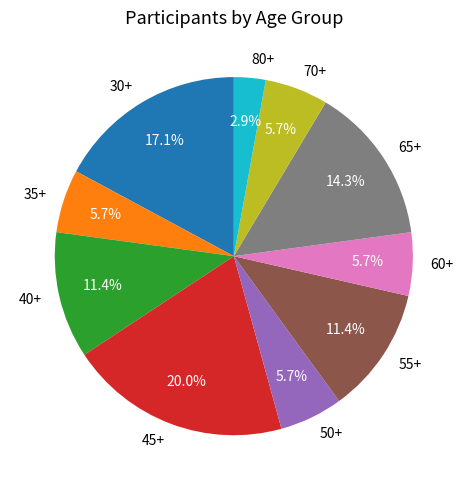

What is the ratio of the value at 60+ to the value at 40+?

0.5